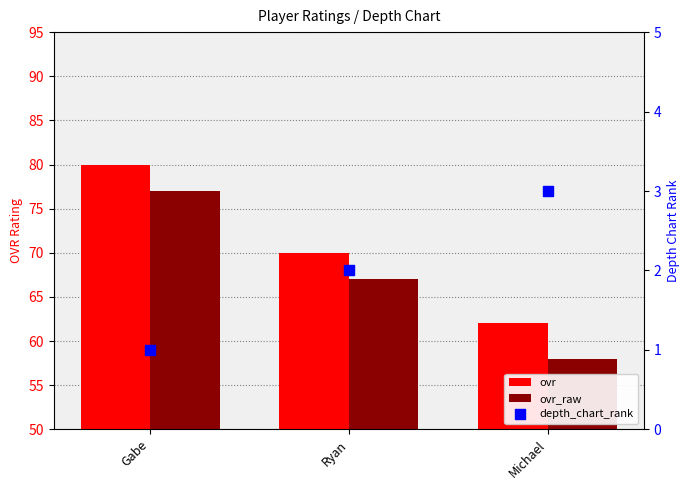

What is the total value across all series at Ryan?

139